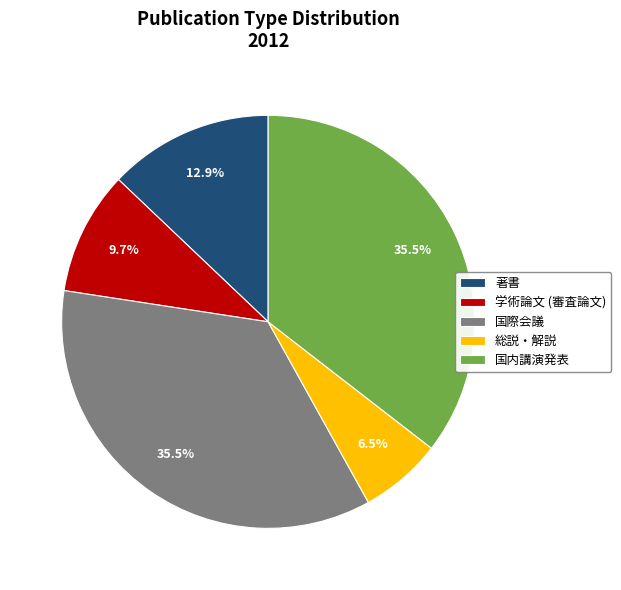

What is the ratio of the value at 著書 to the value at 学術論文 (審査論文)?

1.3